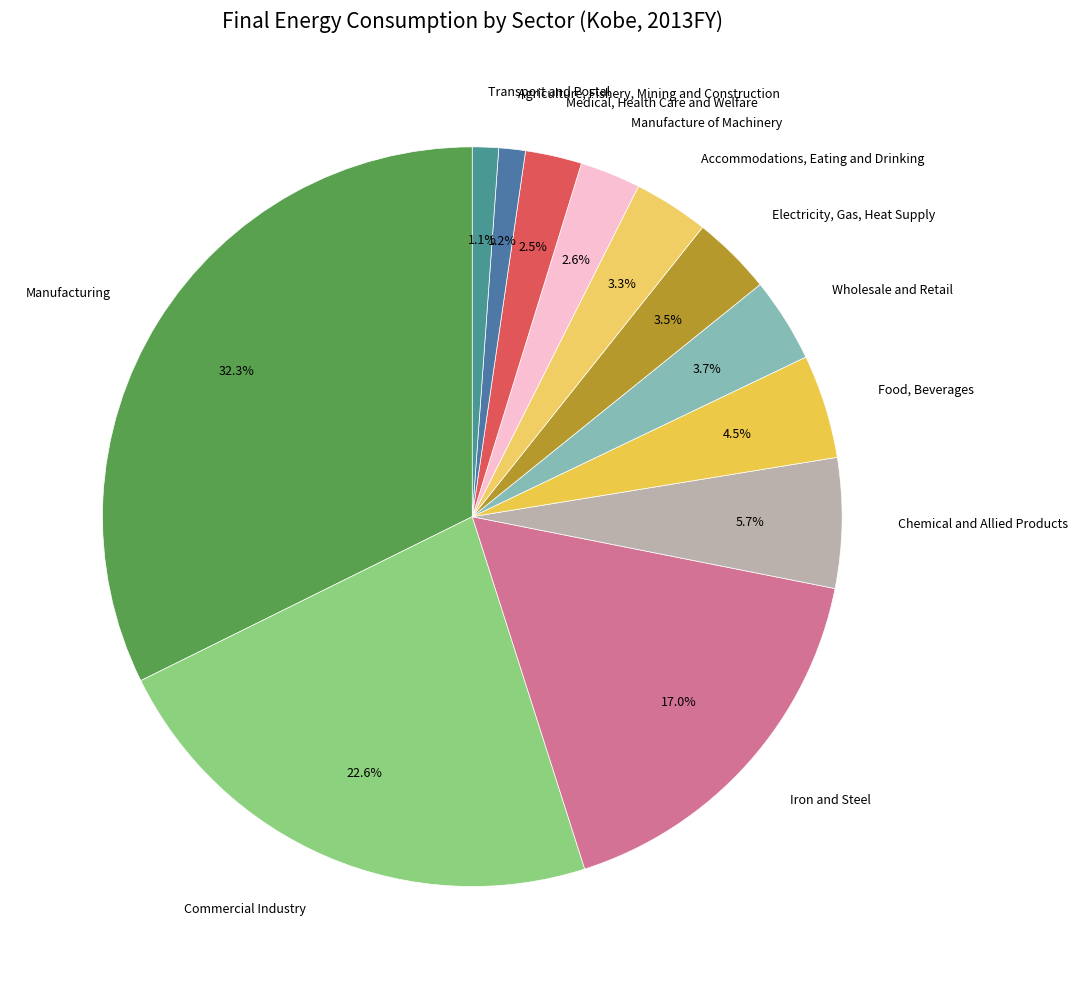

To the nearest percent, what is the average slice percentage?

8%